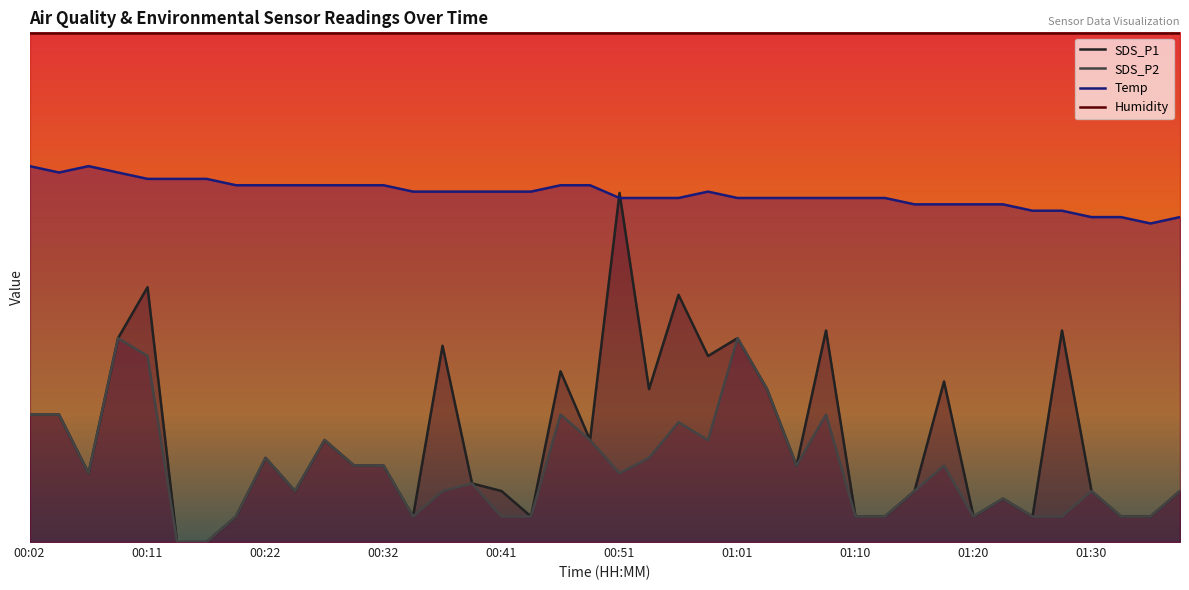

At which label does SDS_P2 first exceed 1?

00:02